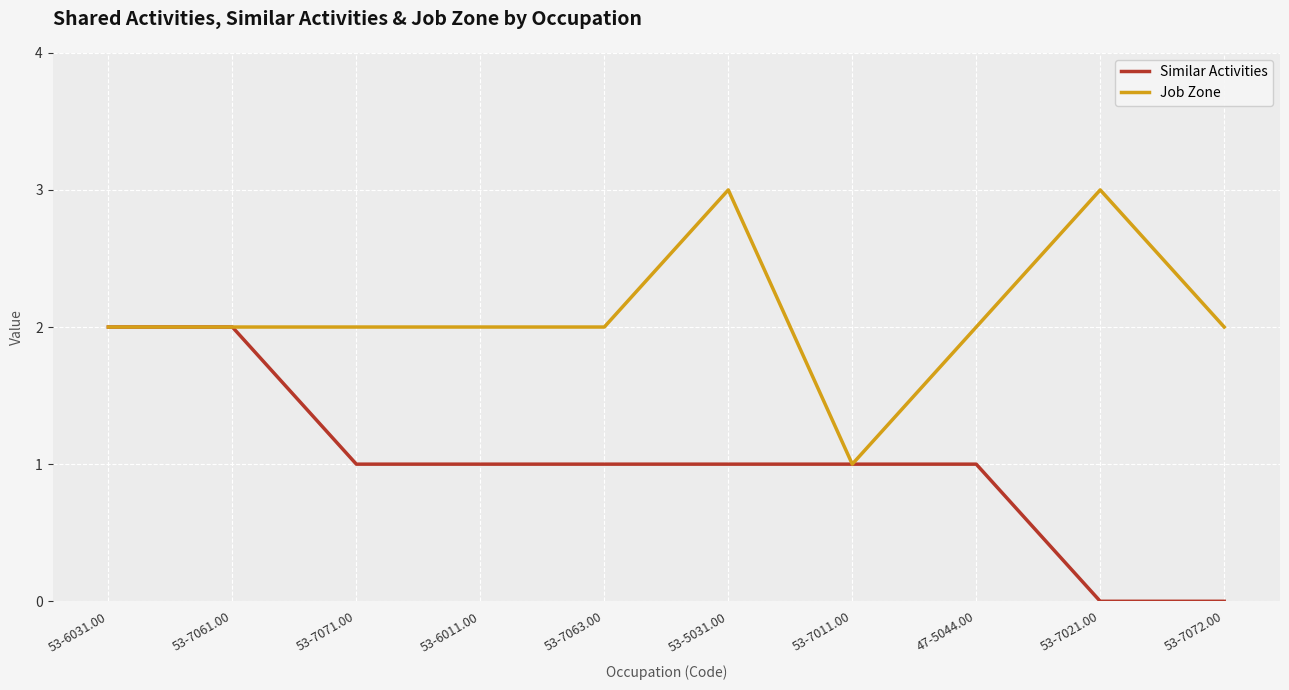

Is this an area chart (filled region under the line)?

No